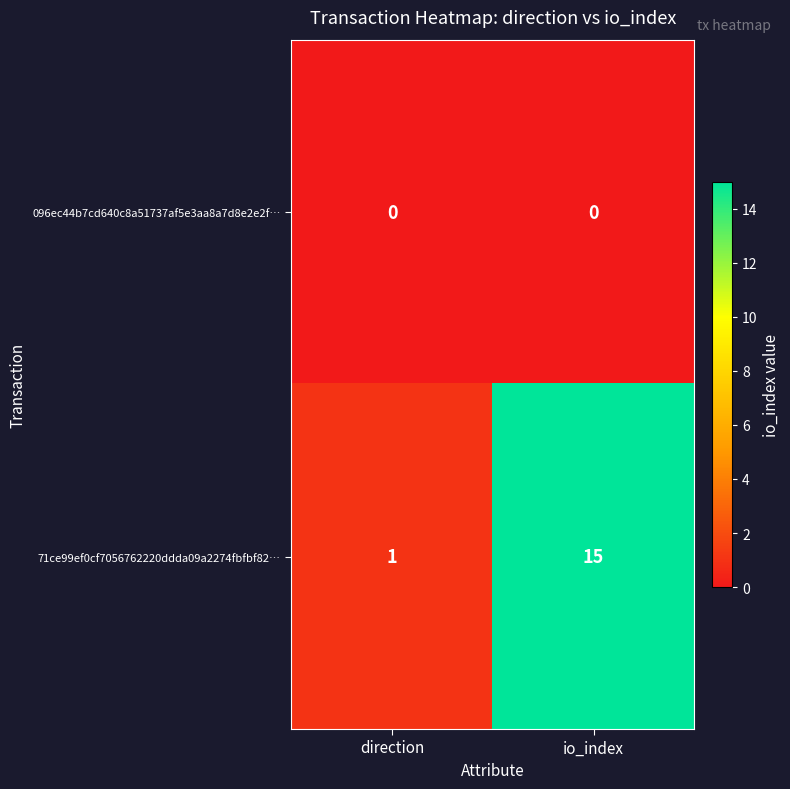

Between direction and io_index, which series saw the biggest shift?

71ce99ef0cf7056762220ddda09a2274fbfbf82…